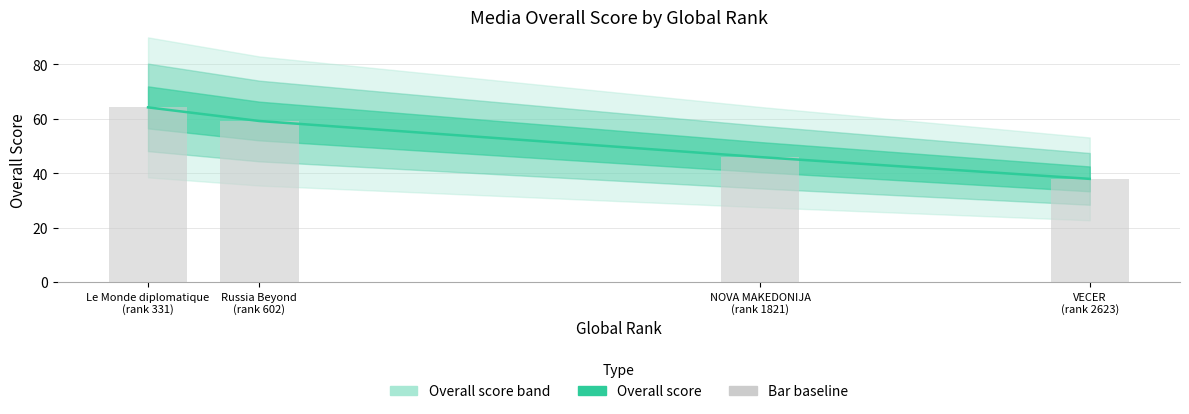

At which category is the sum across all series the highest?

Le Monde diplomatique
(rank 331)